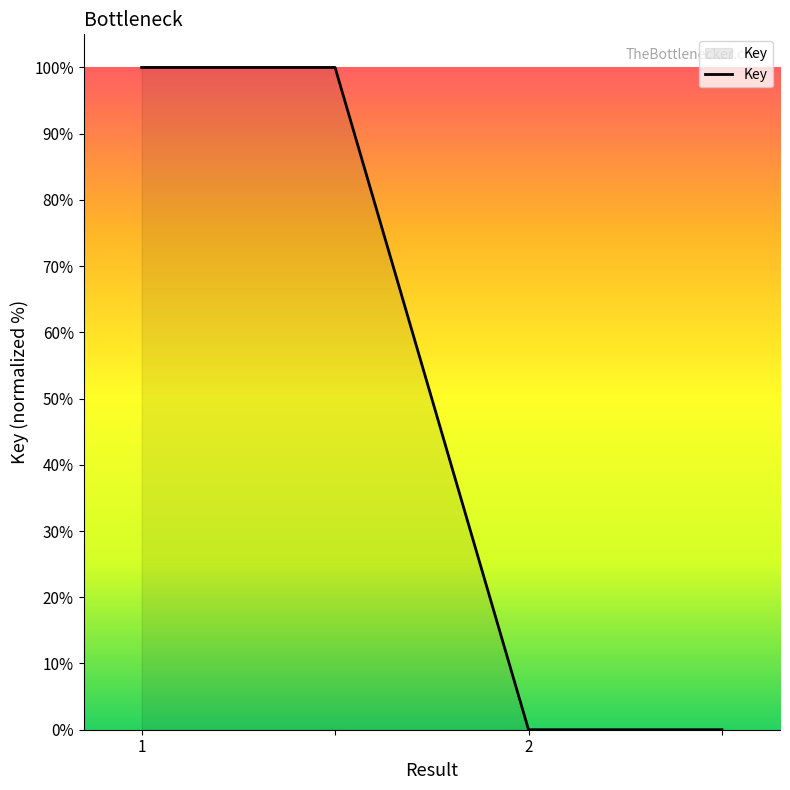

What is the maximum value shown in the chart?

100